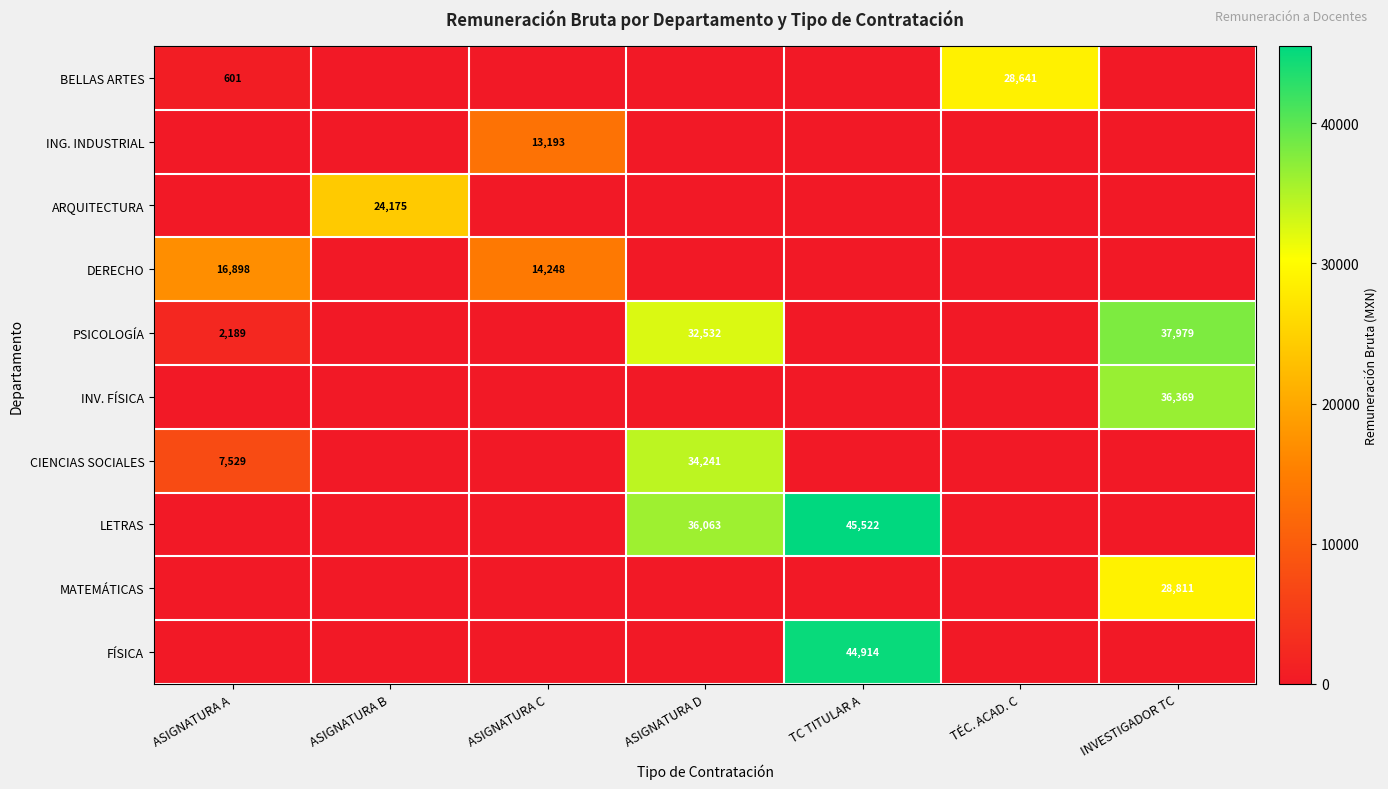

What is the difference between the PSICOLOGÍA values at ASIGNATURA A and ASIGNATURA D?

30343